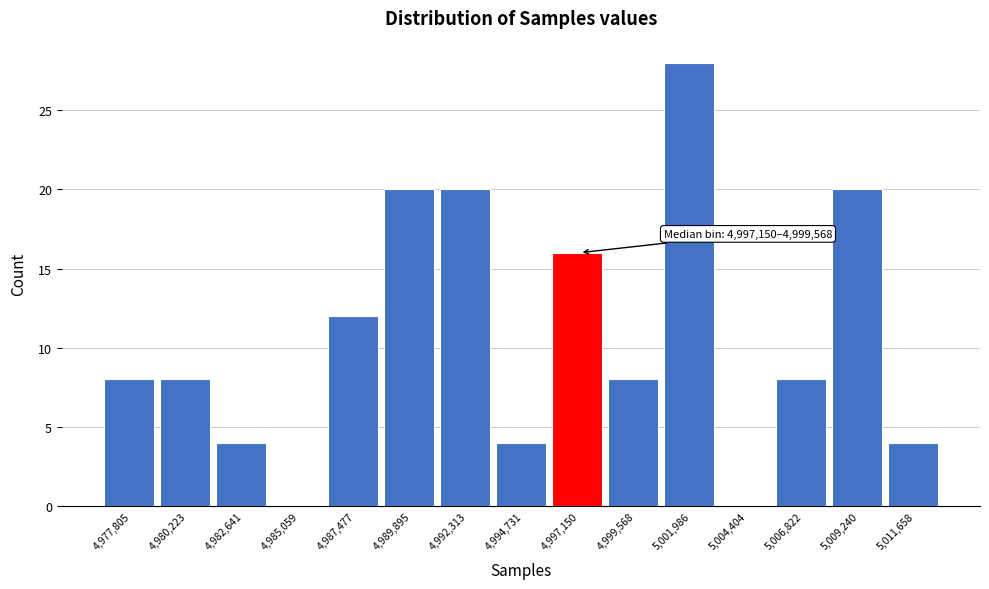

Reading left to right, transcribe all the data shown in this chart.

4,977,805=8	4,980,223=8	4,982,641=4	4,985,059=0	4,987,477=12	4,989,895=20	4,992,313=20	4,994,731=4	4,997,150=16	4,999,568=8	5,001,986=28	5,004,404=0	5,006,822=8	5,009,240=20	5,011,658=4